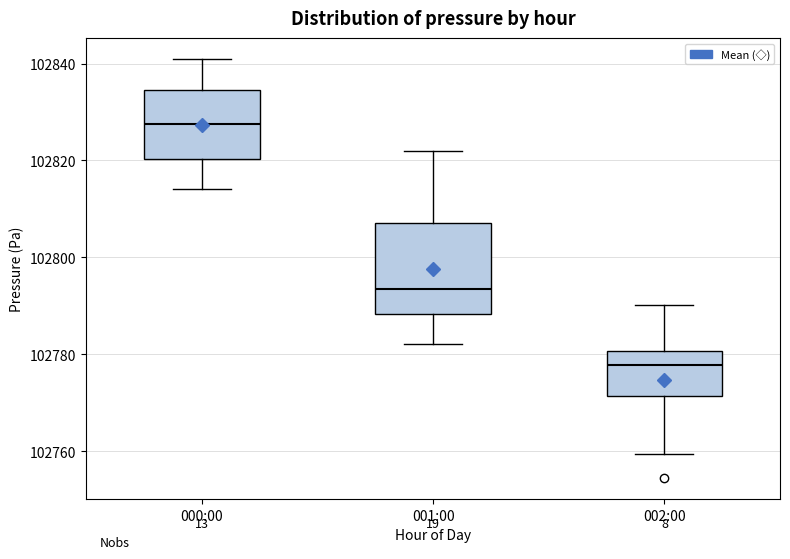

Which box has the lowest median line?

002:00